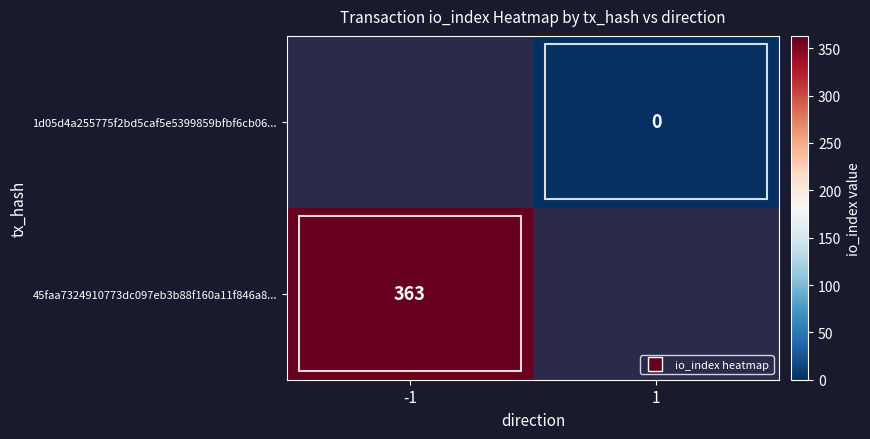

The 45faa7324910773dc097eb3b88f160a11f846a8... series shows 522.2 at -1. True or false?

False